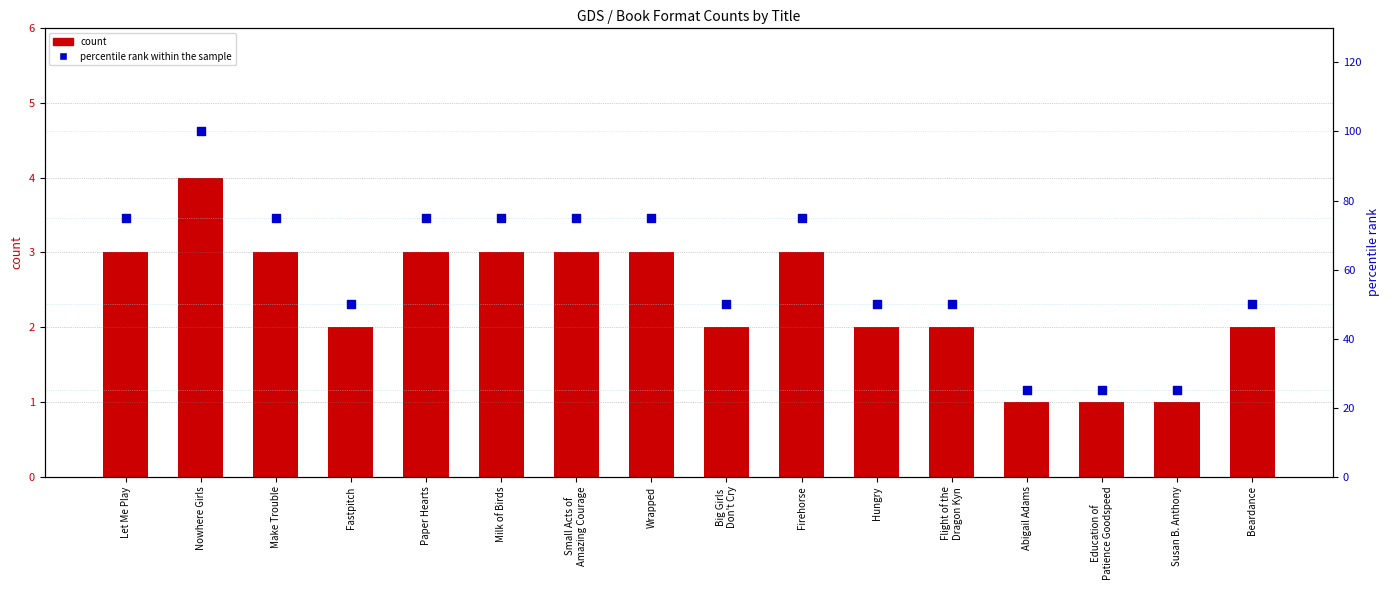

At how many categories does at least one series exceed 56?

8